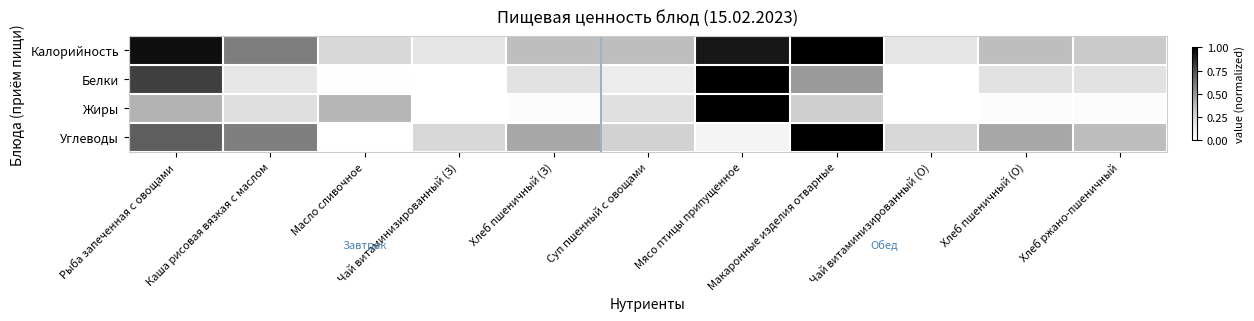

Rank the series at Рыба запеченная с овощами from lowest to highest value.

Жиры, Углеводы, Белки, Калорийность